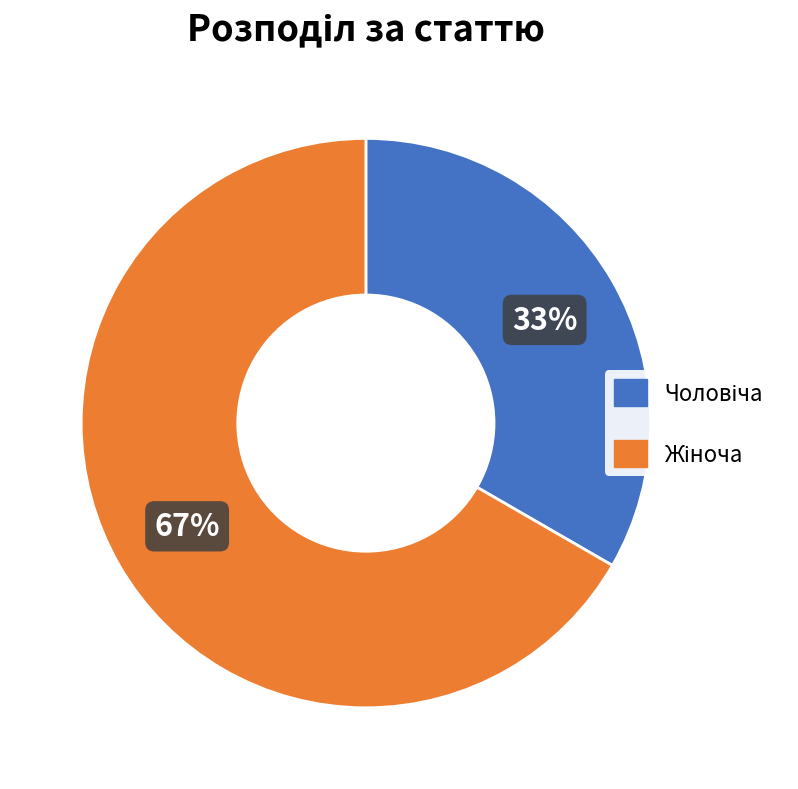

Does any single category account for the majority?

Yes